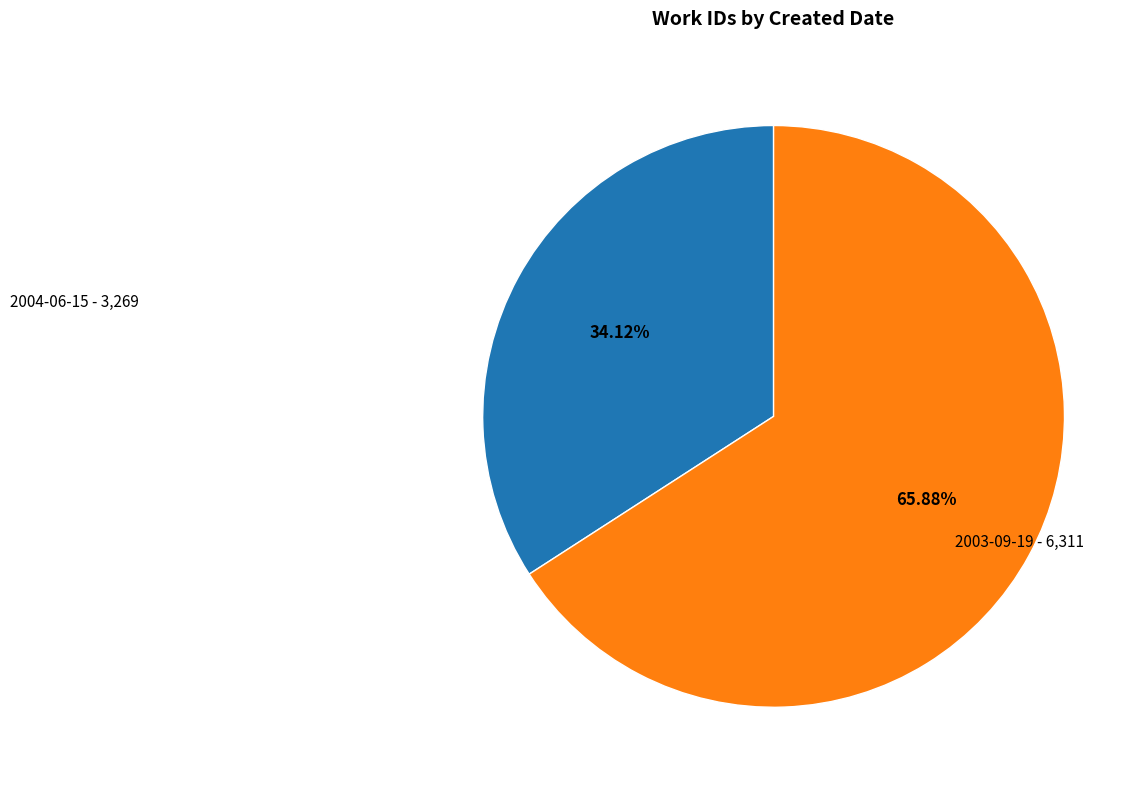

Is there a majority slice in this chart?

Yes